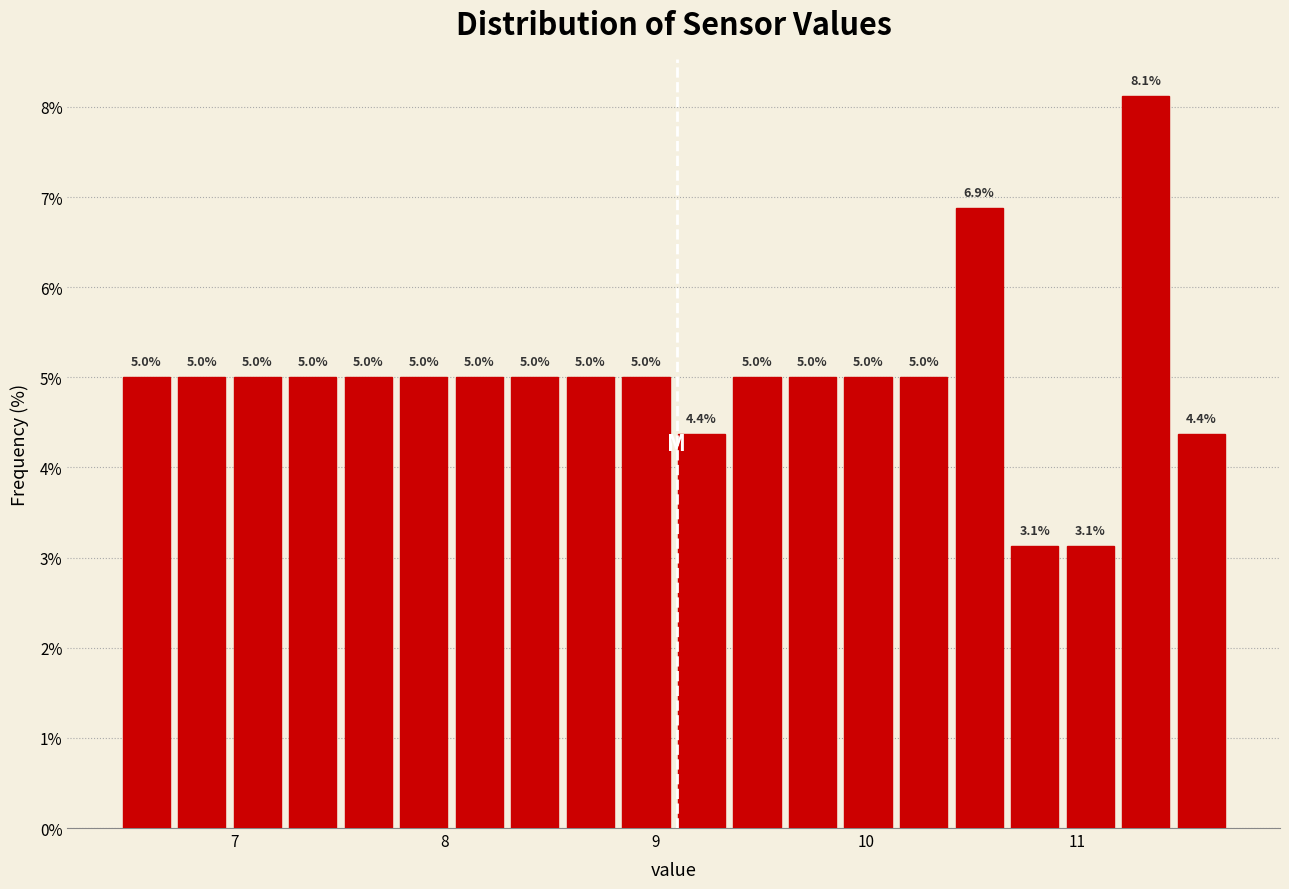

Around what value on the x-axis is the tallest bar? Give the approximate position of its centre, as read against the axis.

11.3